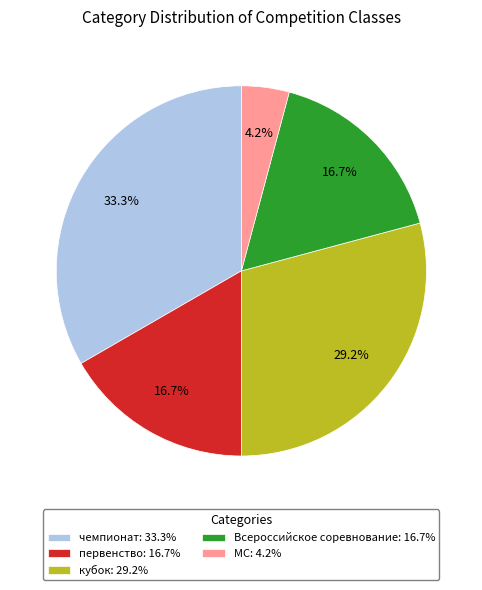

Does первенство account for over 50% of the chart?

No